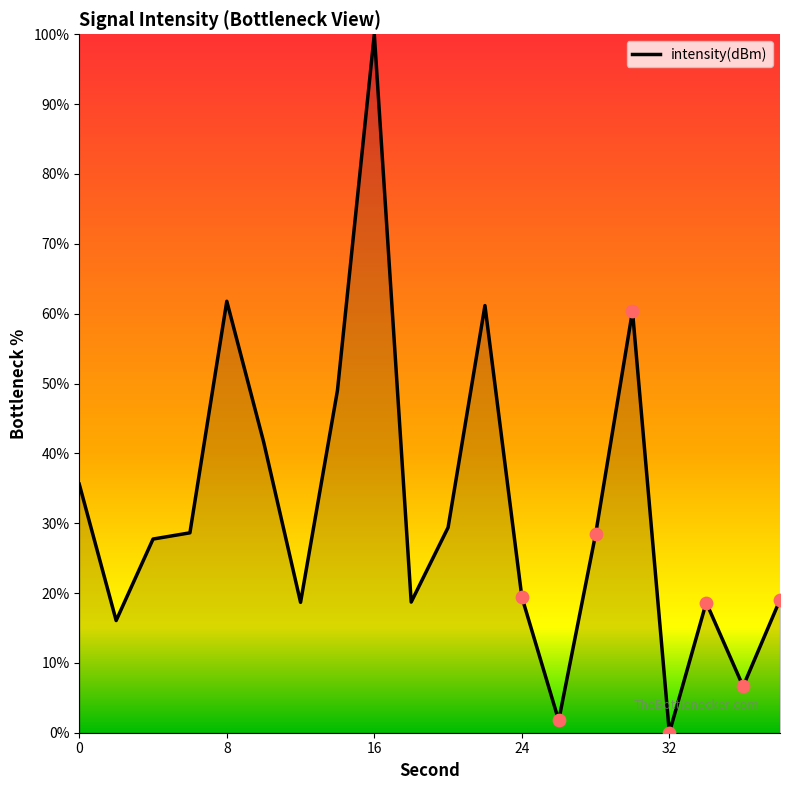

What is the difference between the maximum and minimum values?

100.0